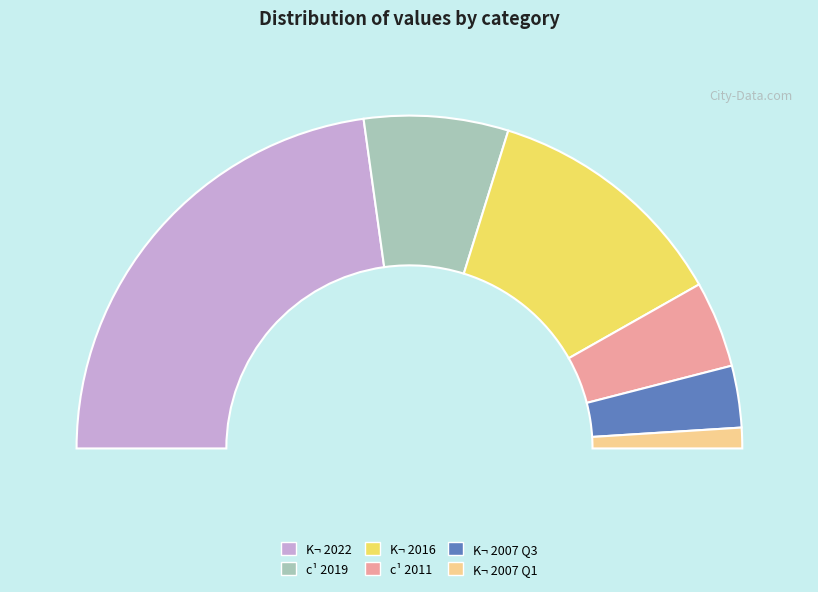

To the nearest percent, what percentage of the pie is K¬ (30)?

6%